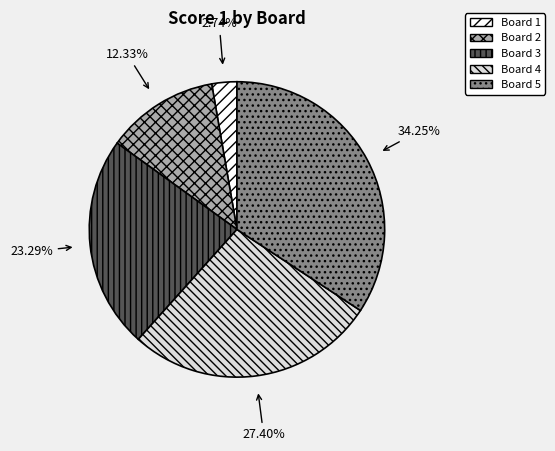

What percentage is NOT represented by Board 2?

87.7%